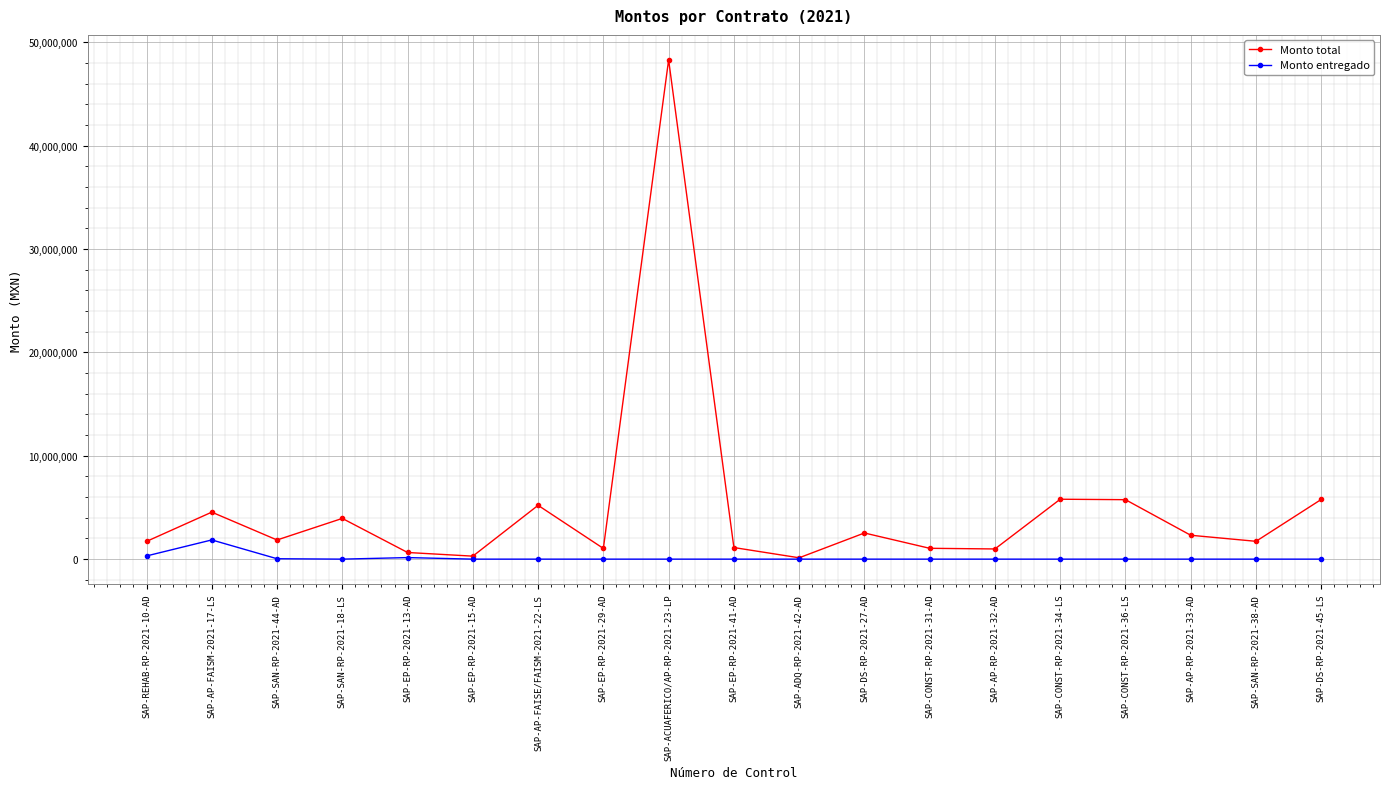

What is the spread (max minus min) of values at SAP-CONST-RP-2021-34-LS?

5795084.7